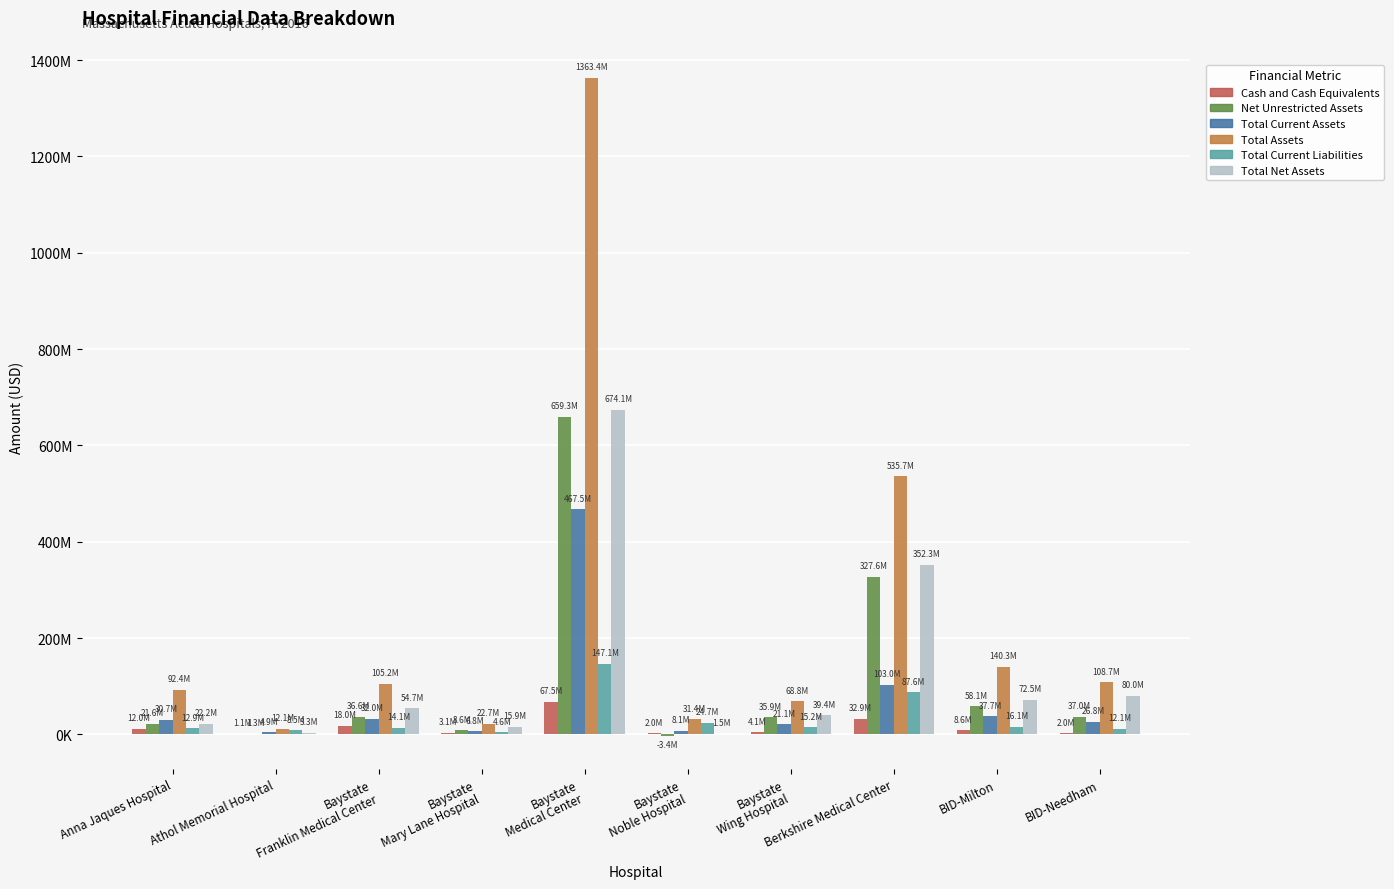

Between Anna Jaques Hospital and Baystate
Wing Hospital, which series saw the biggest shift?

Total Assets